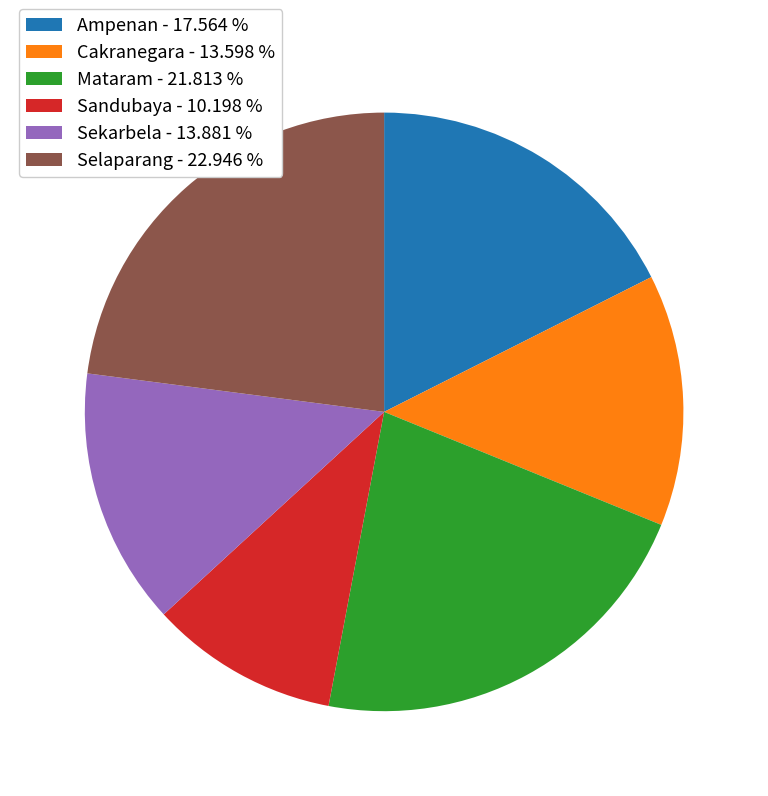

Is it true that Sandubaya is 10% of the pie?

True